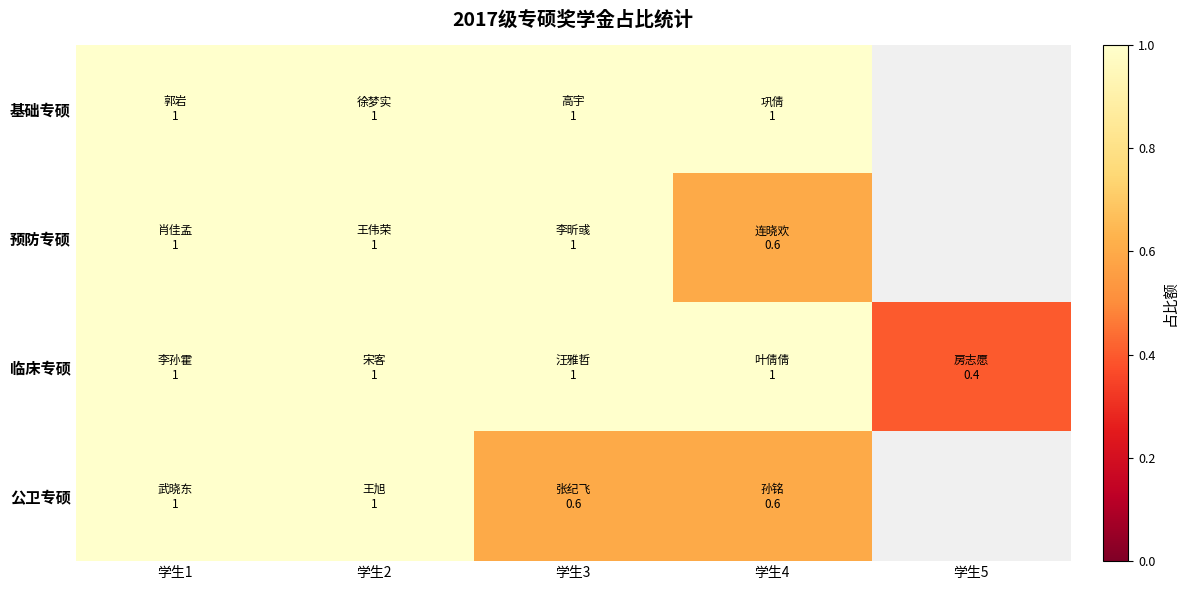

At which category is the sum across all series the highest?

学生1